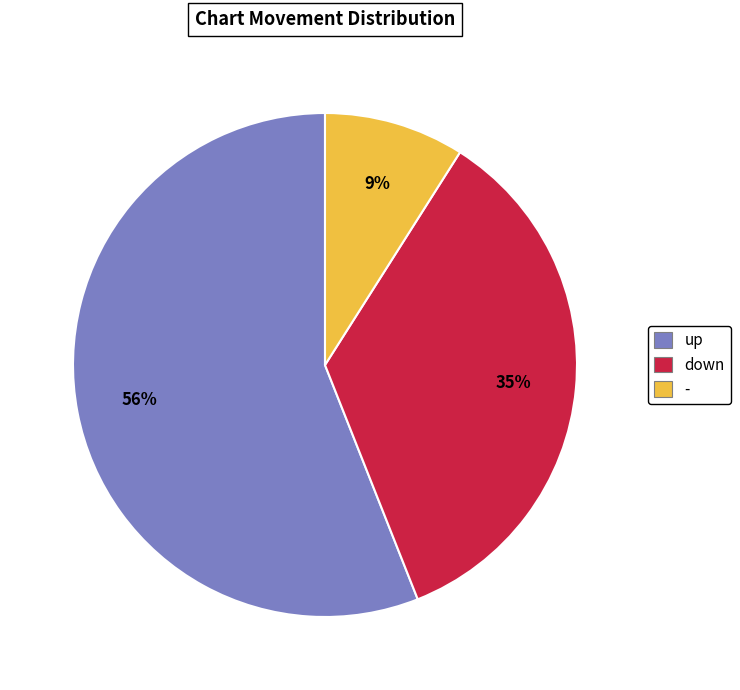

Combined, do - and down account for over 50%?

No